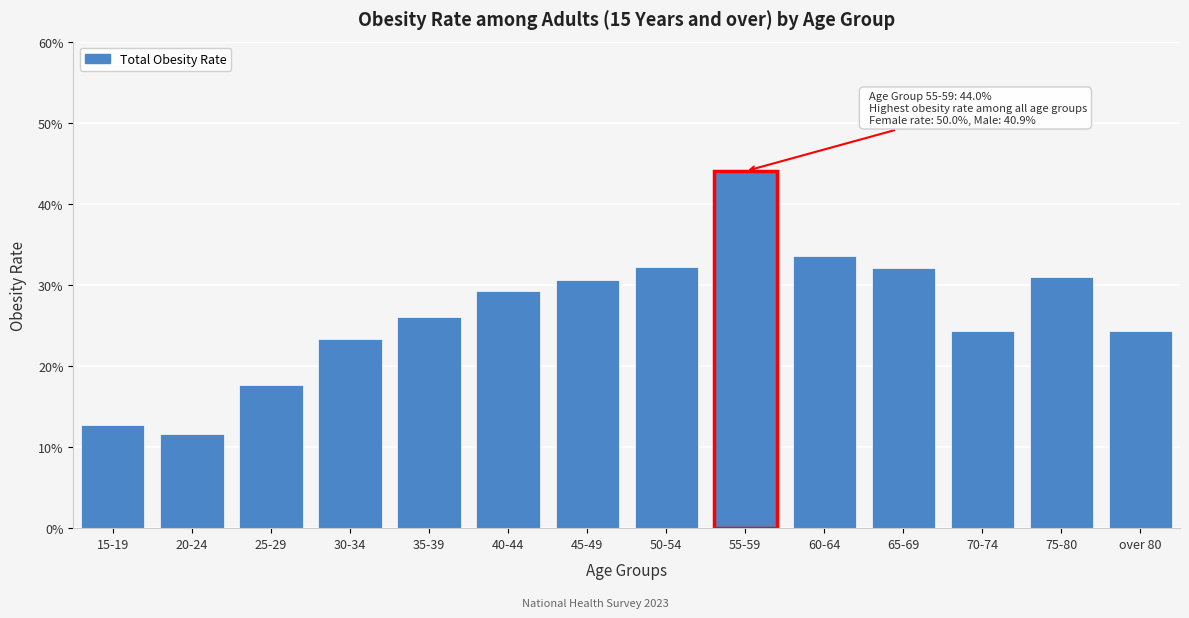

Does the chart contain any negative values?

No